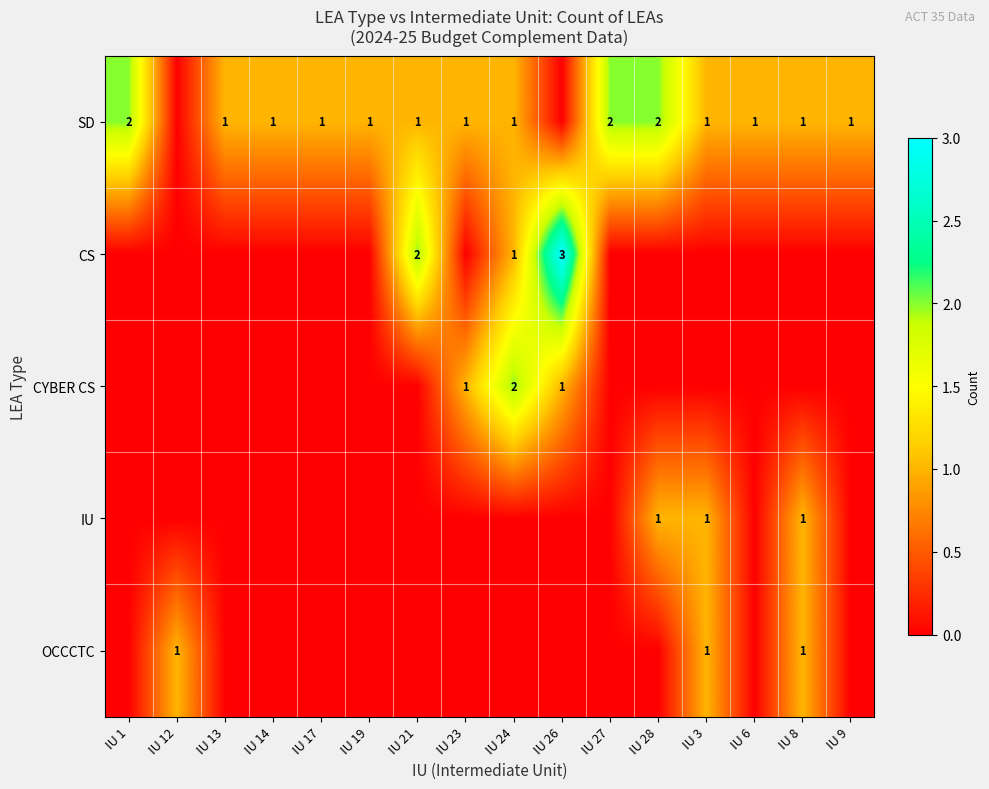

True or false: SD has a value of 1 at IU 24.

True